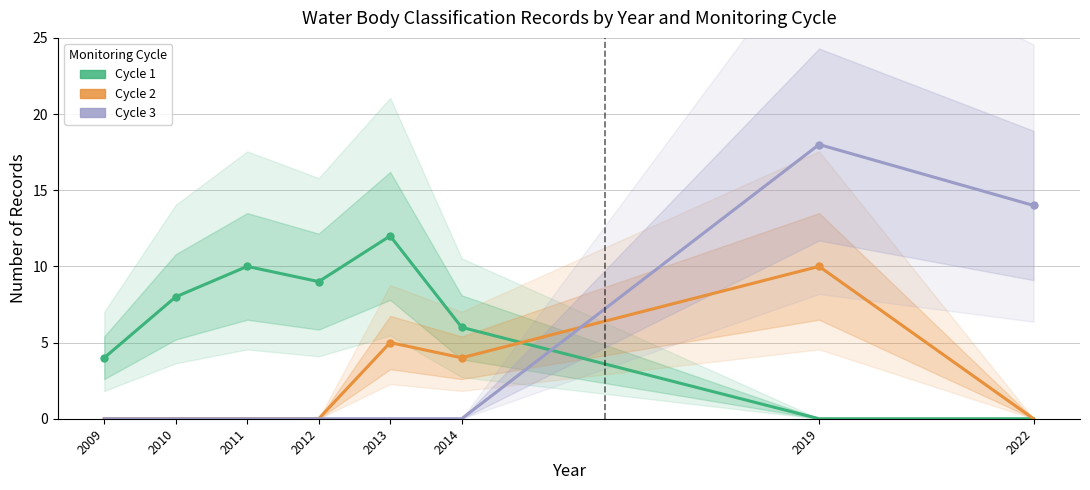

Between 2013 and 2022, which series saw the biggest shift?

Cycle 3